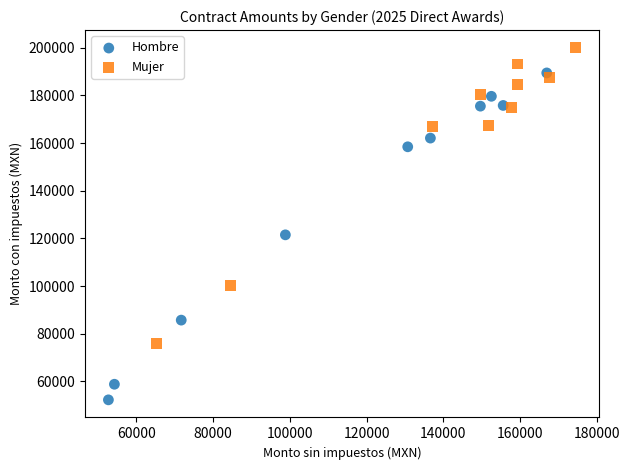

What are all the series names shown in the legend?

Hombre, Mujer